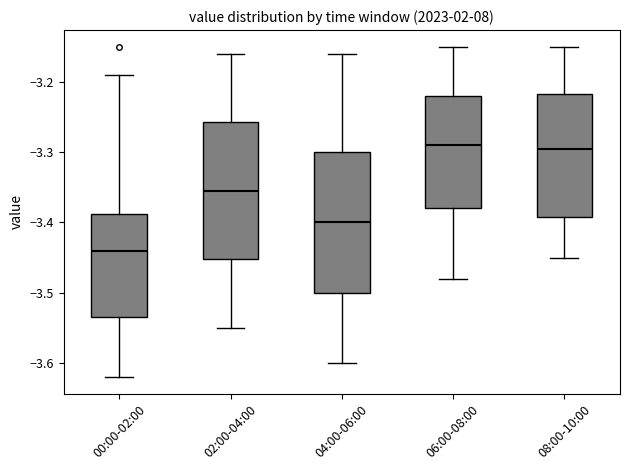

Where does the upper whisker of the box for 02:00-04:00 end on the y-axis? The values are not printed on the chart, so give them approximately, as read against the axis.

-3.16